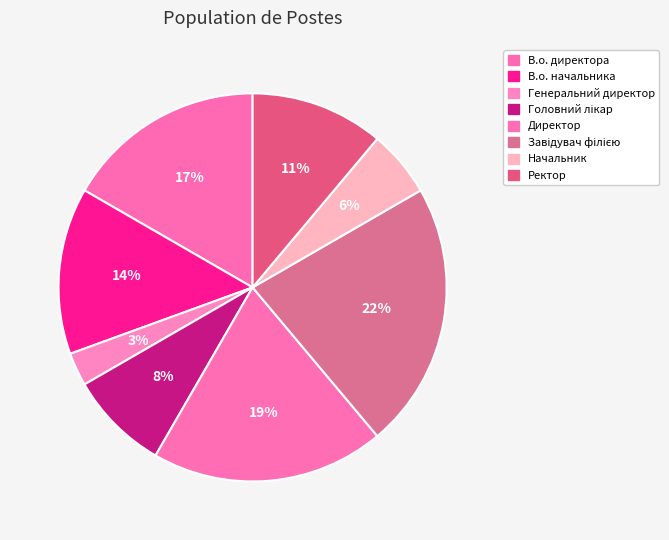

Is Завідувач філією the majority of the pie?

No